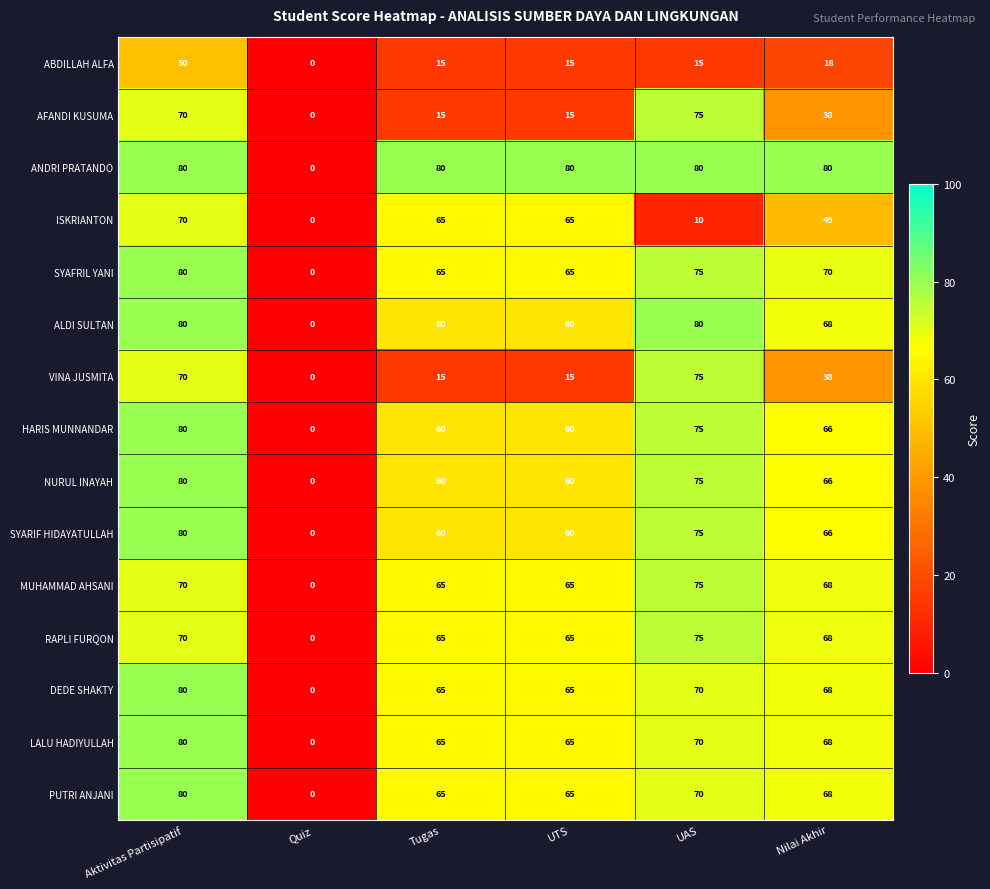

The VINA JUSMITA series shows 15 at UTS. True or false?

True